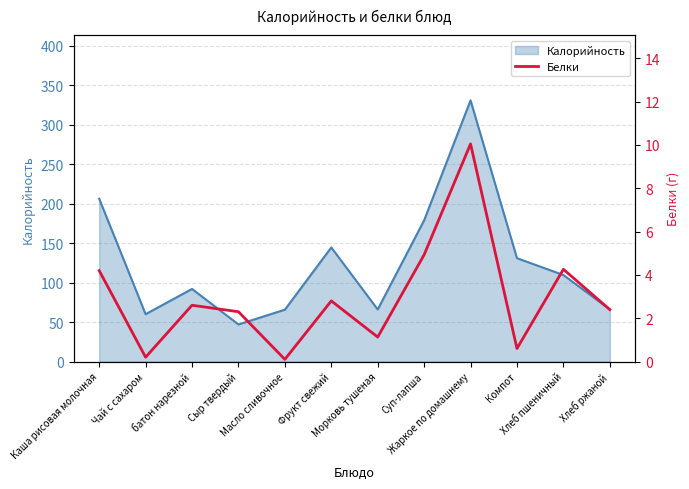

Where is the first local minimum?

Чай с сахаром